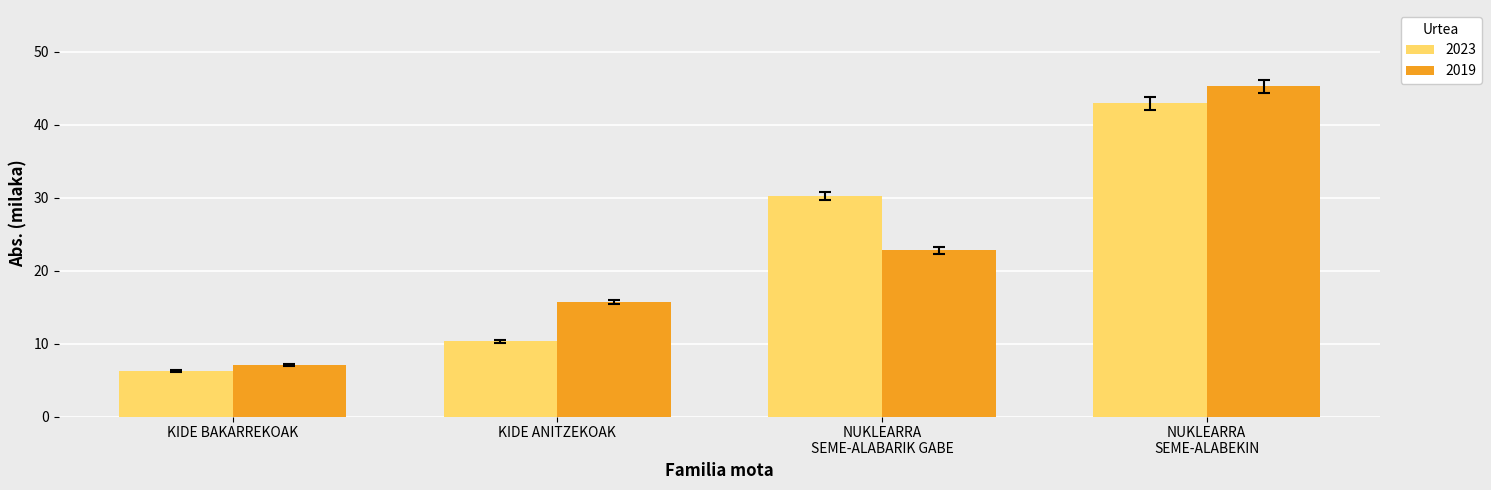

How many bars are there in total?

8